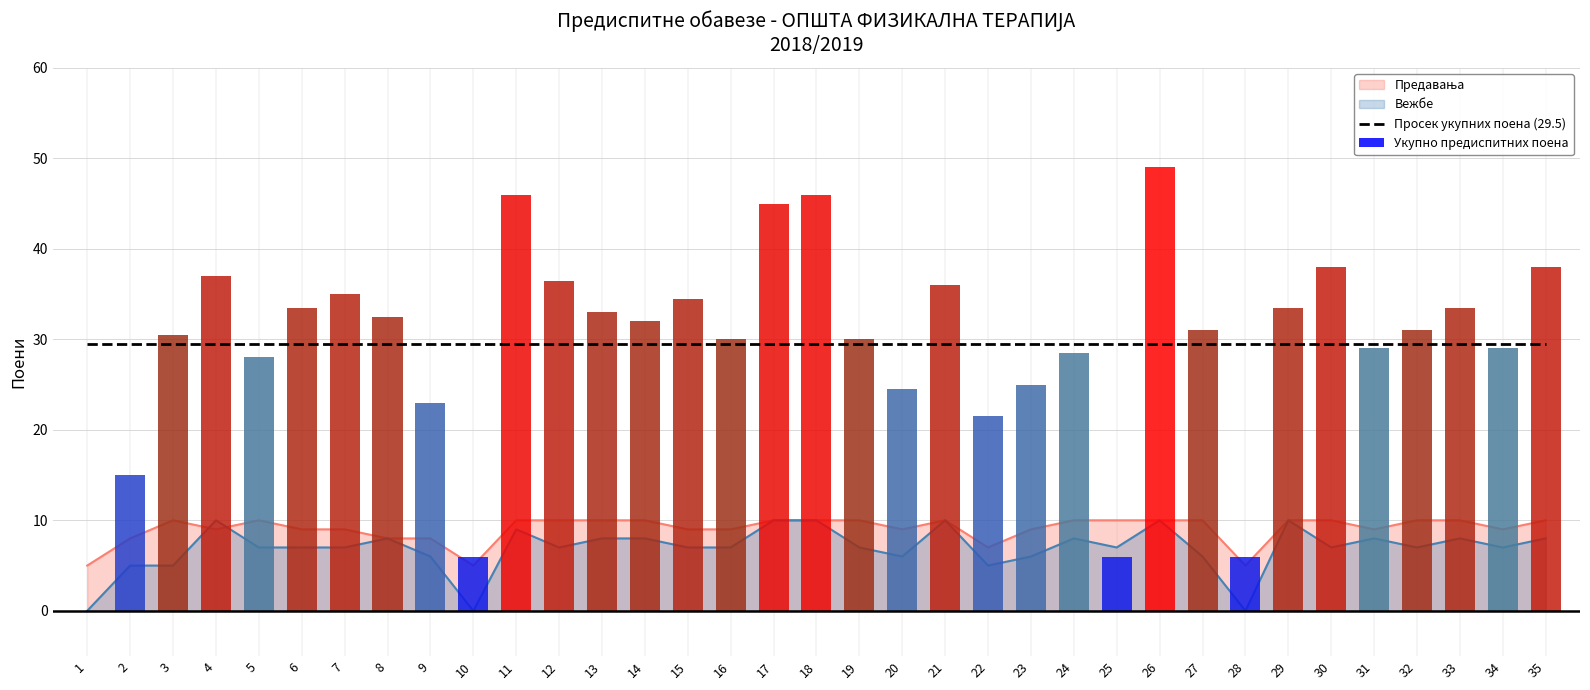

What is the difference between the highest and lowest values at 25?

23.5